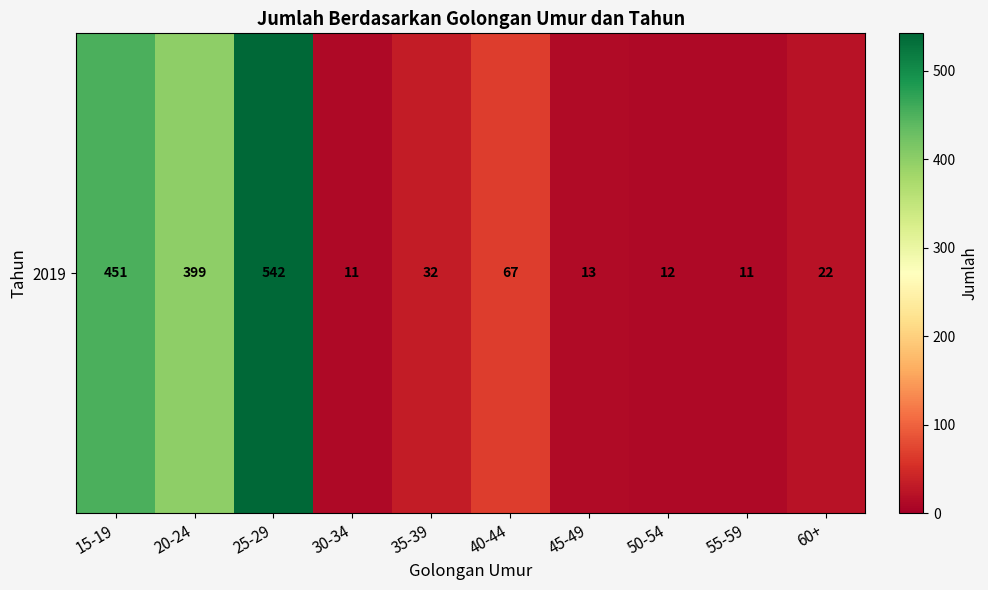

Rank the categories by value from highest to lowest.

25-29, 15-19, 20-24, 40-44, 35-39, 60+, 45-49, 50-54, 30-34, 55-59